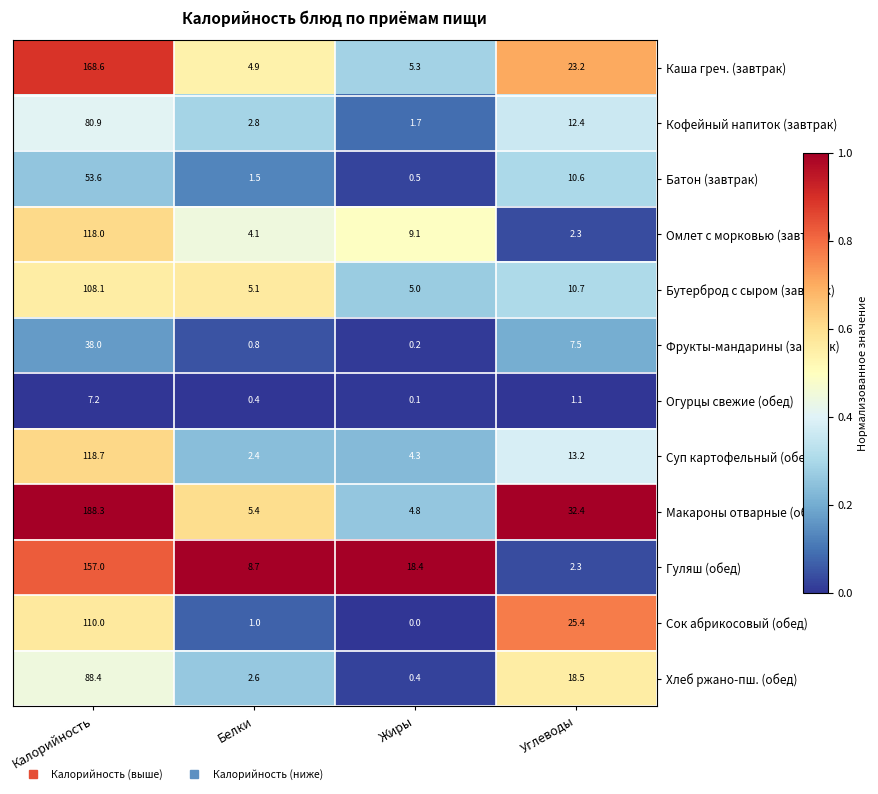

How many series are shown in this chart?

12